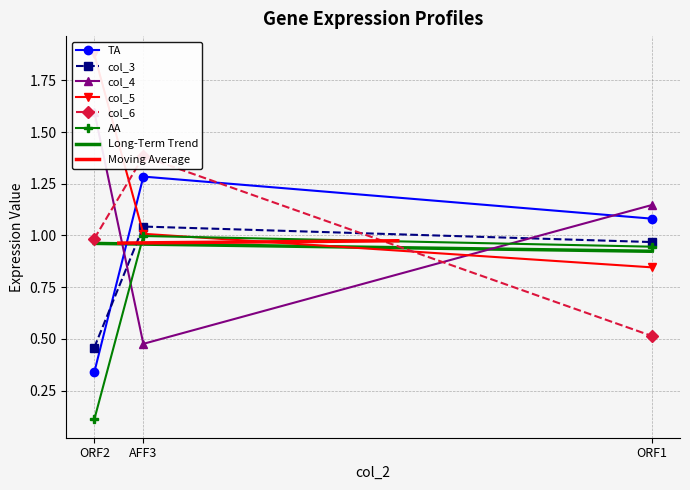

At ORF2, list the series in order from smallest to largest.

AA, TA, col_3, col_6, col_4, col_5